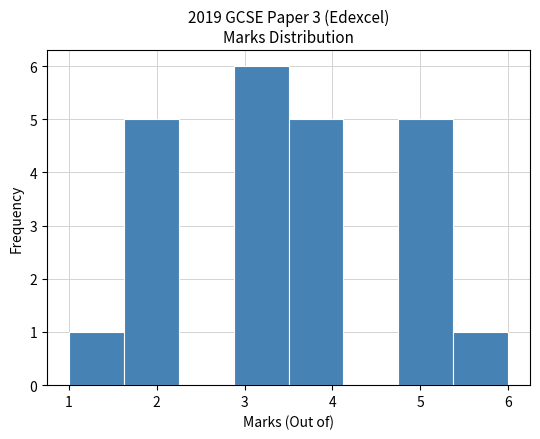

Which range on the x-axis has the tallest bar?

2.9 to 3.5